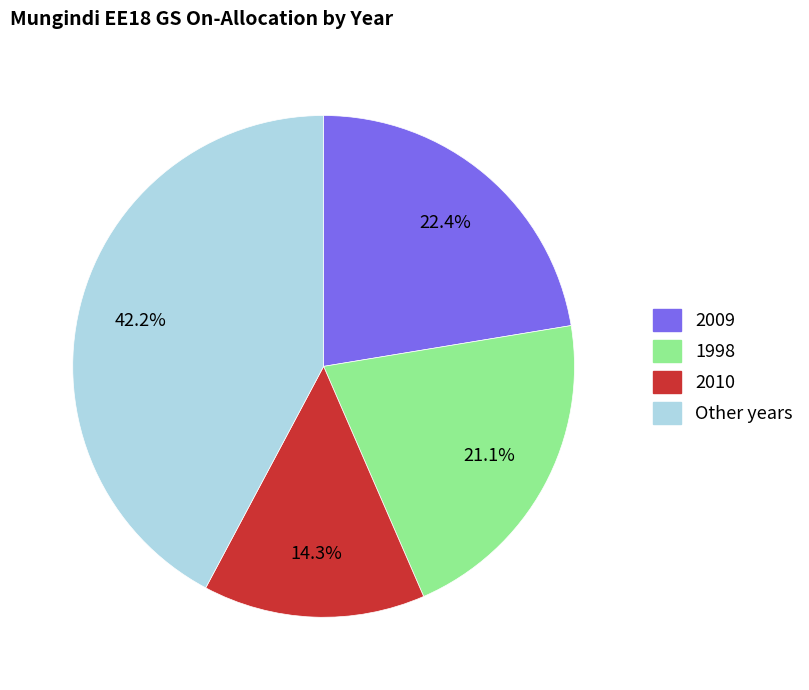

Does any single category account for the majority?

No